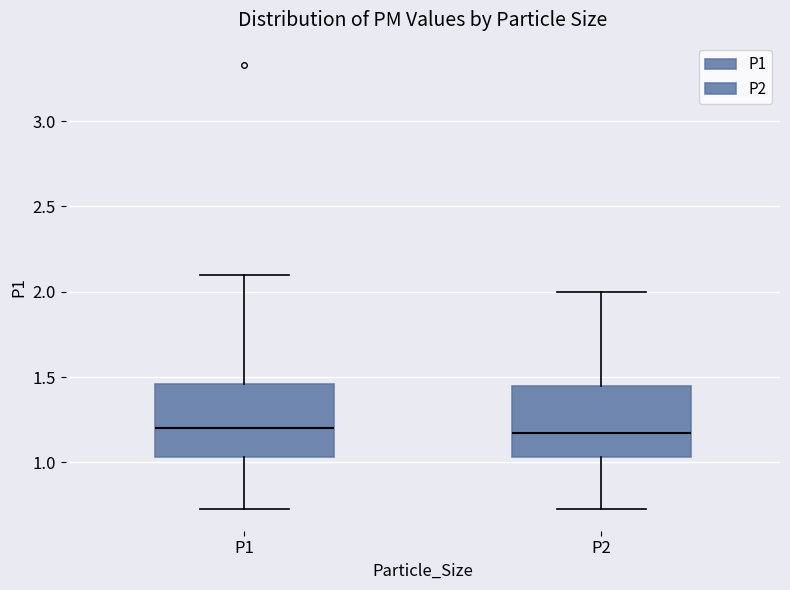

Reading left to right, transcribe this box plot: for each box, give where its median line is, the range the box spans, and where its two whiskers end, as read against the y-axis. The values are not printed on the chart, so give them approximately, as read against the axis.

P1: median 1.20, box 1.05 to 1.45, whiskers 0.75 to 2.10
P2: median 1.20, box 1.05 to 1.45, whiskers 0.75 to 2.00